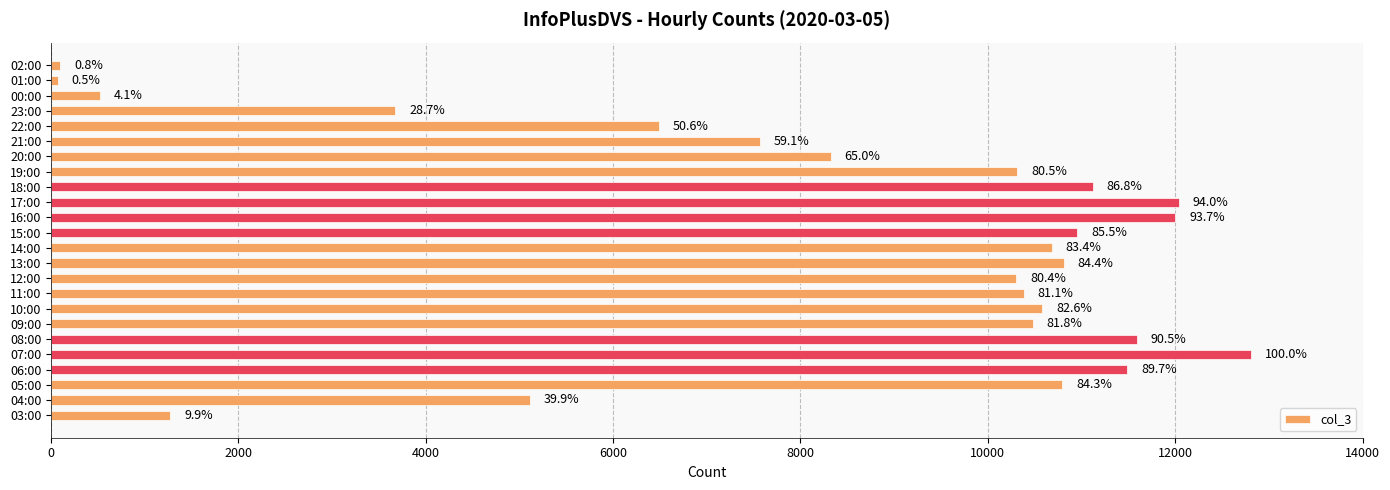

How many bars are there in total?

24